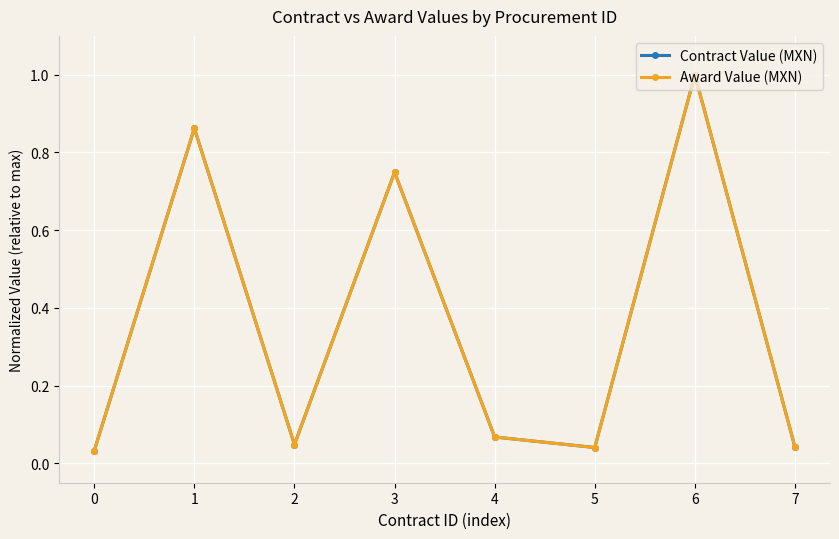

What is the value of the Contract Value (MXN) point at the 4th from the left?

0.7